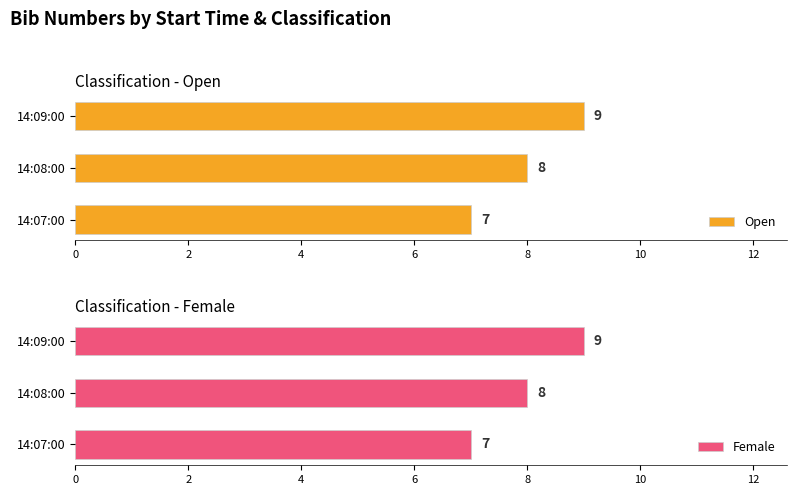

What is the difference between the maximum and minimum values in the Female series?

2